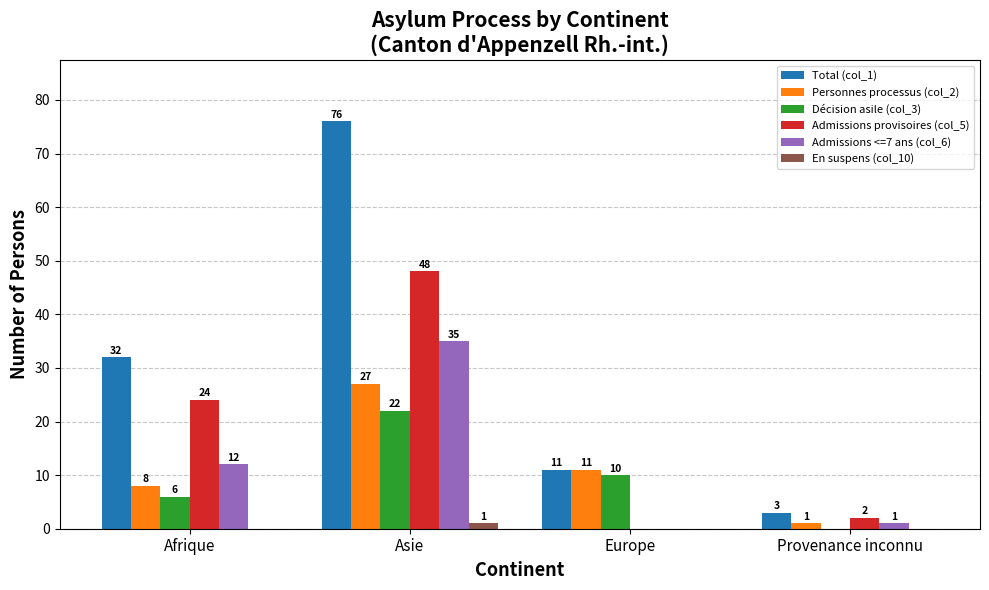

Are the bars grouped side by side (vs. stacked)?

Yes